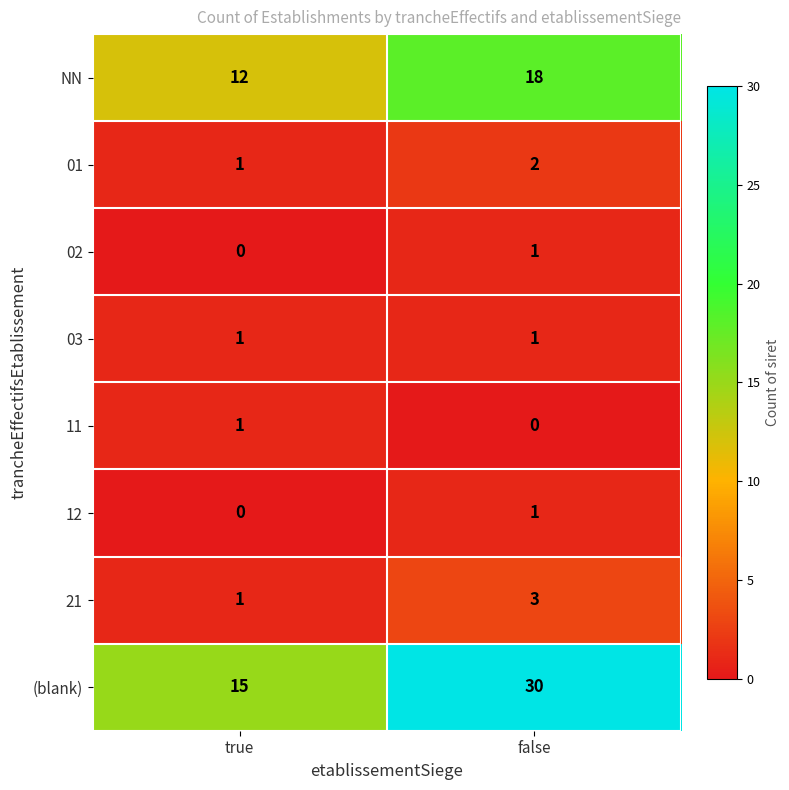

Between true and false, which series saw the biggest shift?

(blank)